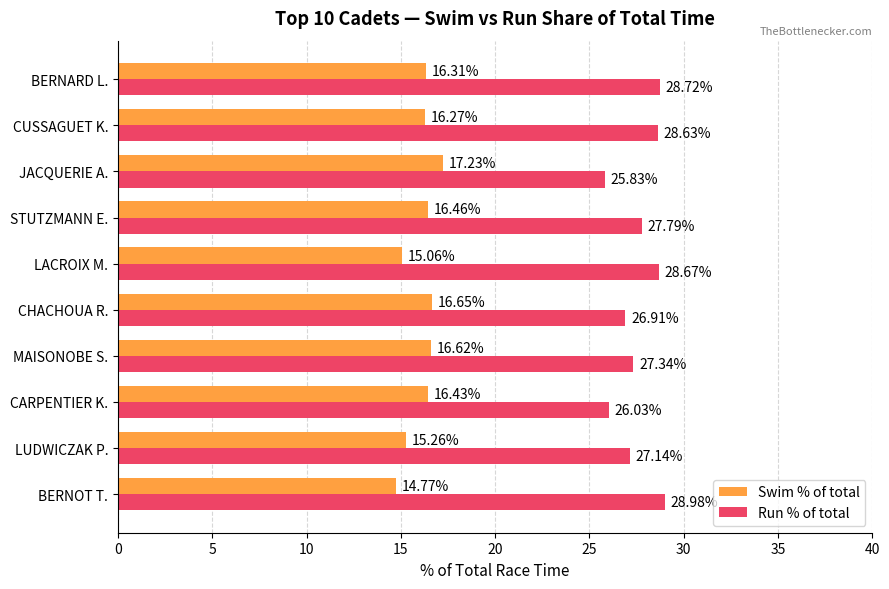

Rank the categories by Swim % of total value from highest to lowest.

JACQUERIE A., CHACHOUA R., MAISONOBE S., STUTZMANN E., CARPENTIER K., BERNARD L., CUSSAGUET K., LUDWICZAK P., LACROIX M., BERNOT T.